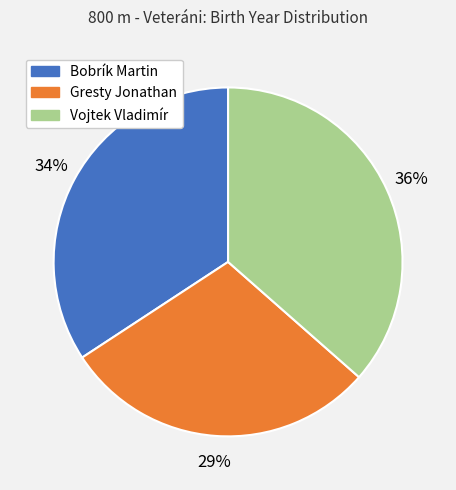

Does any single category account for the majority?

No